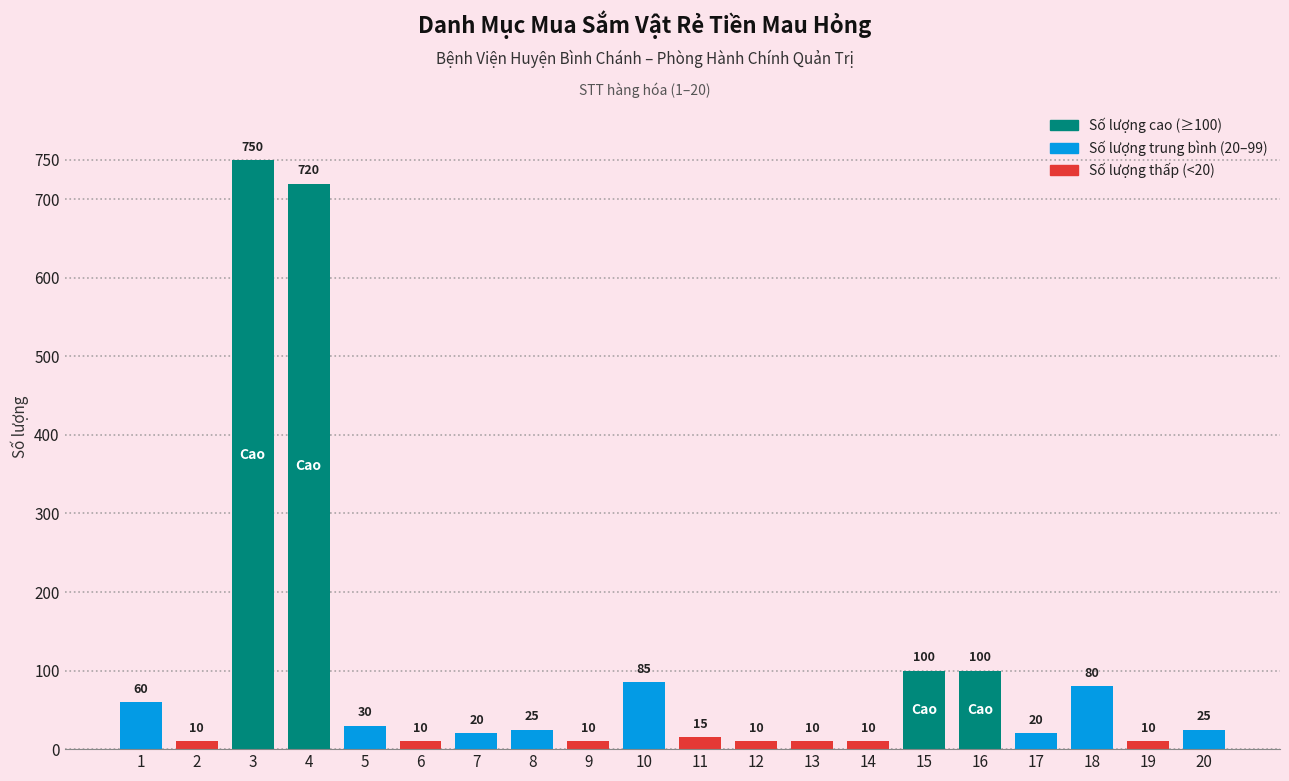

Reading left to right, extract all data points from this chart.

1=60	2=10	3=750	4=720	5=30	6=10	7=20	8=25	9=10	10=85	11=15	12=10	13=10	14=10	15=100	16=100	17=20	18=80	19=10	20=25